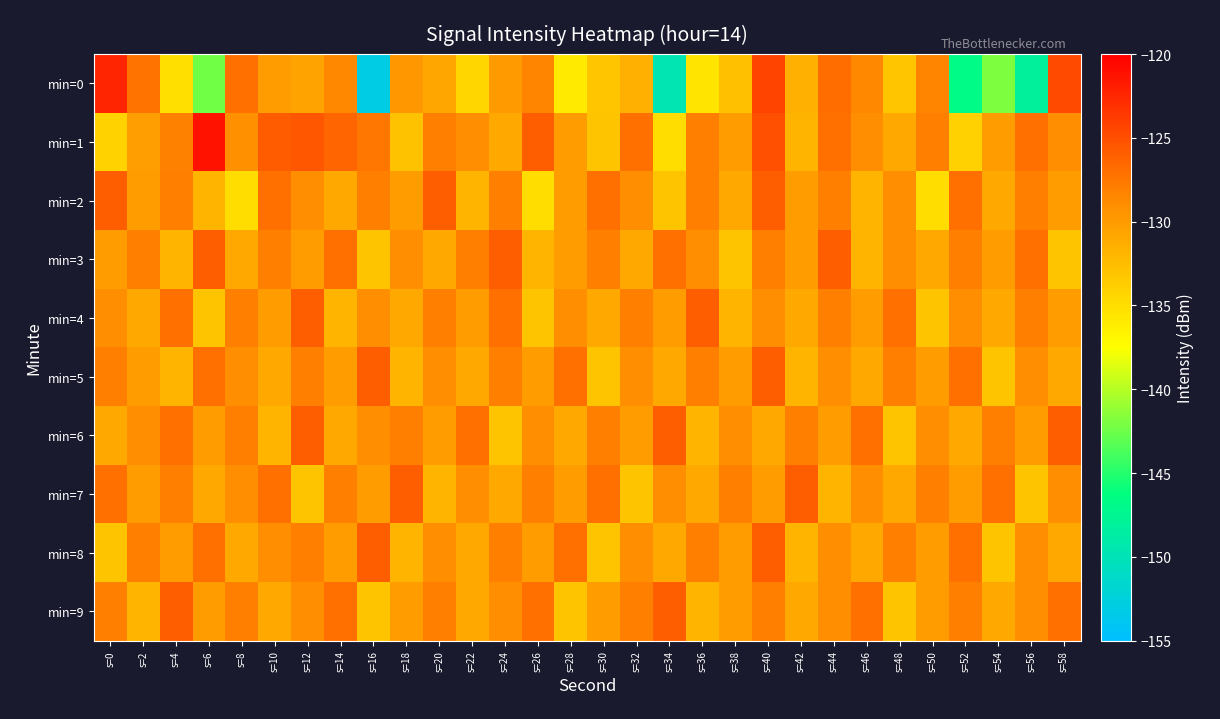

What is the total value across all series at s=14?

-1290.9